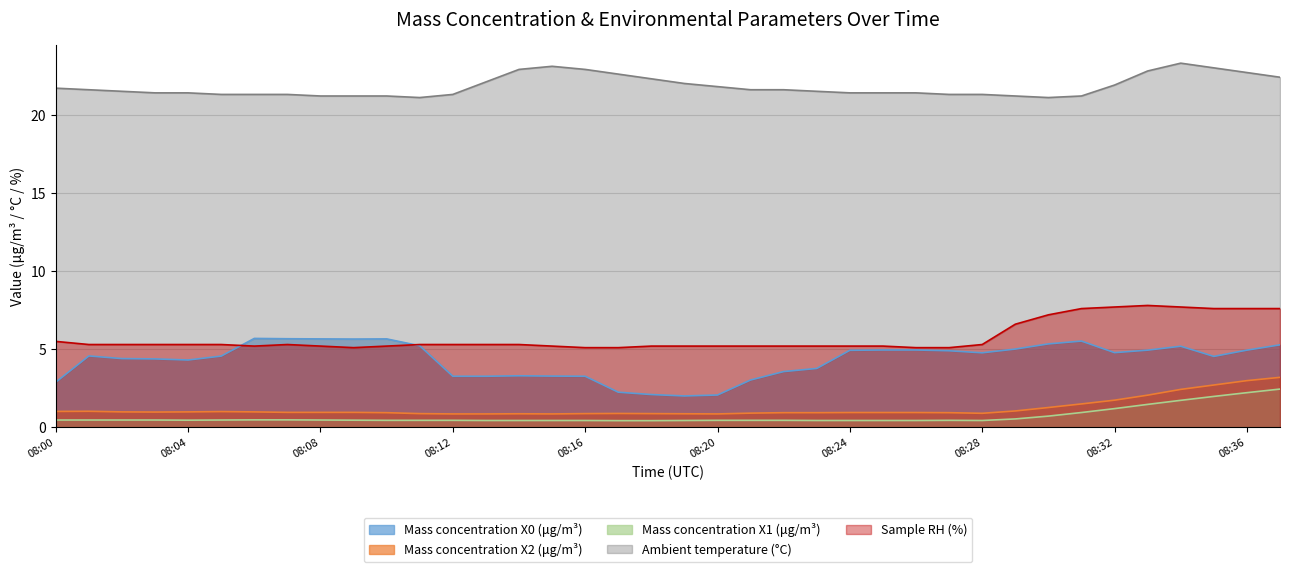

What is the maximum value for Sample RH (%)?

7.8